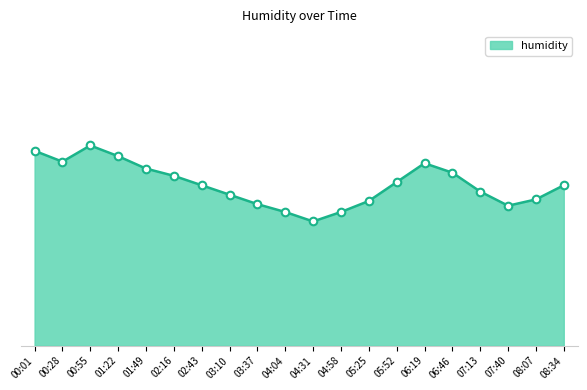

What is the change in value from 00:01 to 07:40?

-3.5